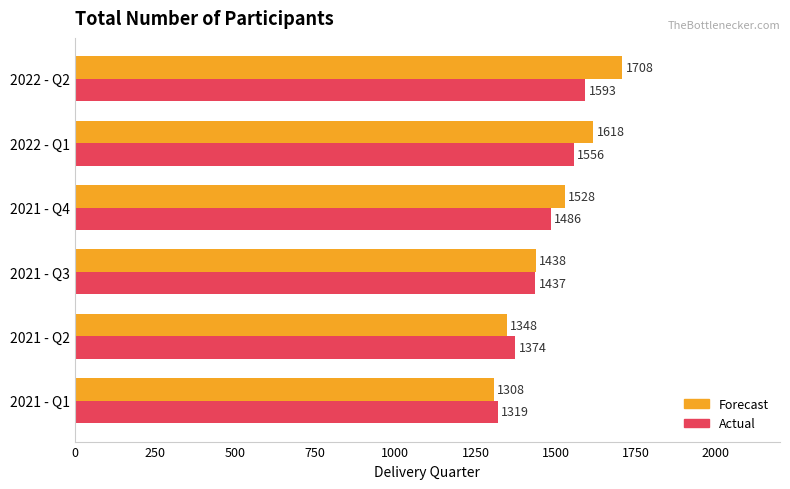

The value of Actual at 2021 - Q3 is 884. True or false?

False